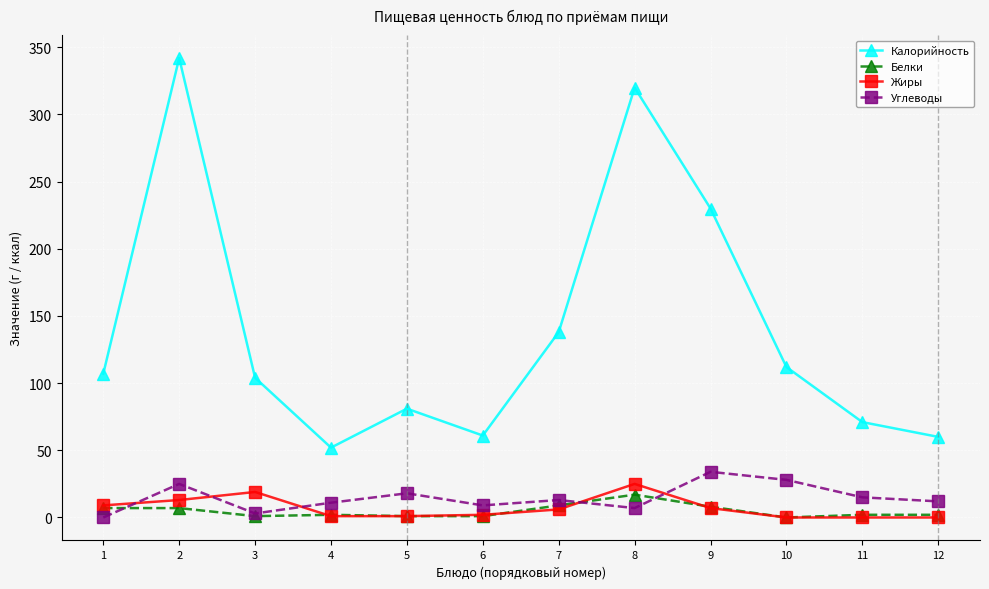

What is the greatest value displayed?

342